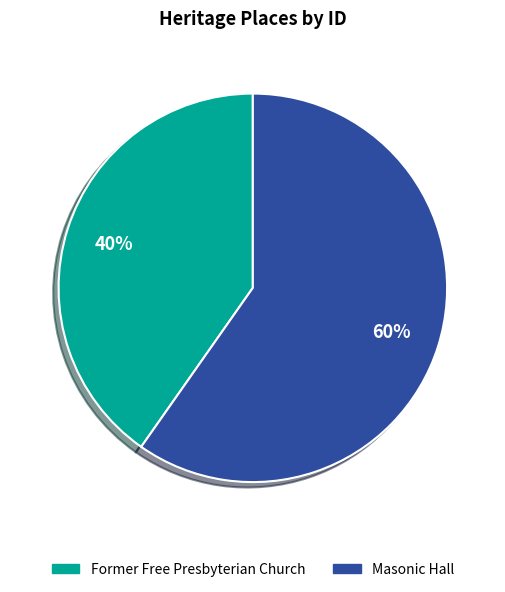

True or false: Masonic Hall accounts for 60% of the total.

True